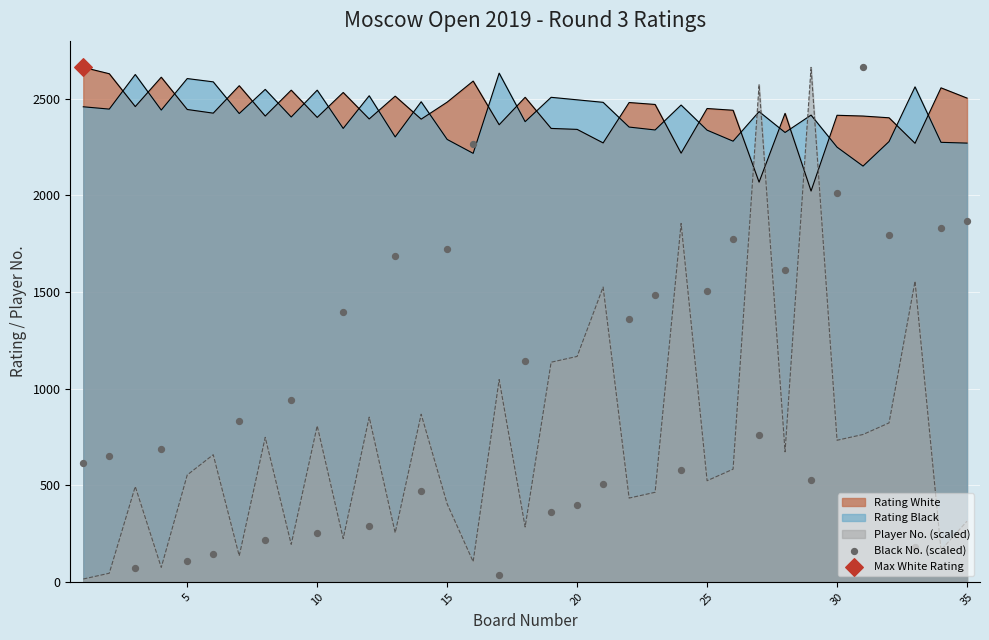

Which has a higher value, 30 or 25?

25